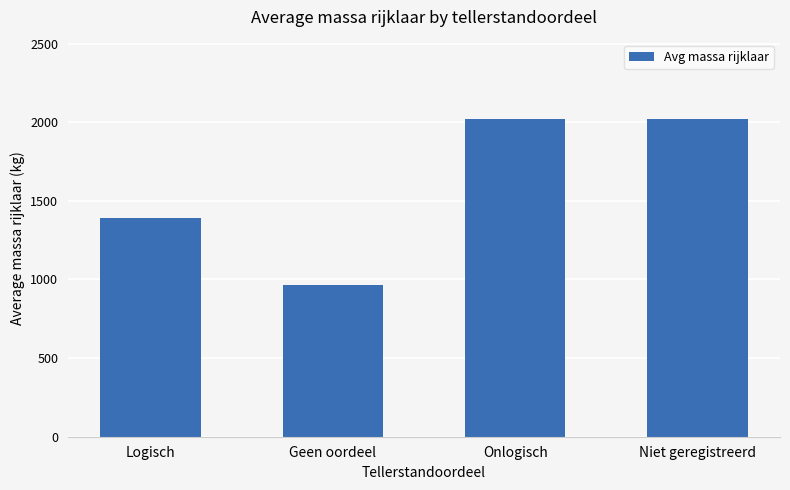

Which label corresponds to the smallest value in the chart?

Geen oordeel